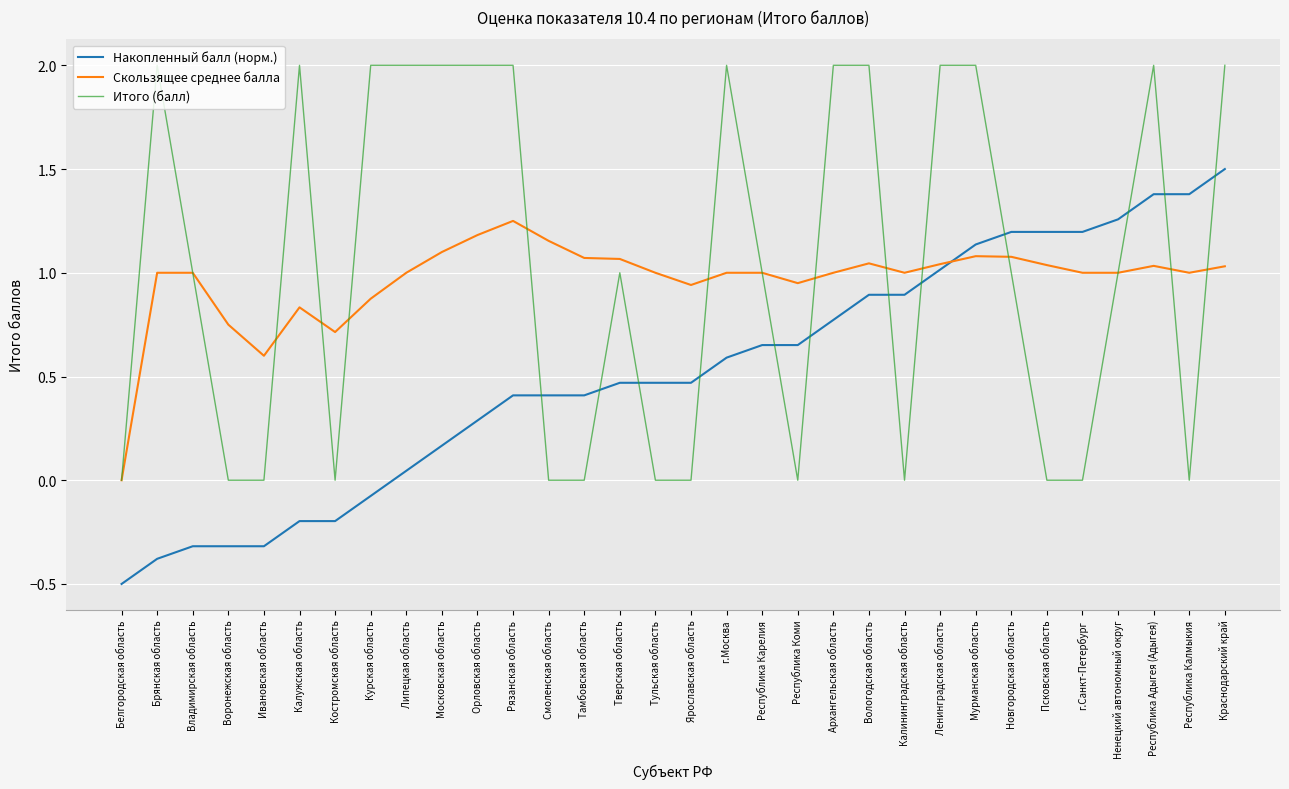

What is the maximum value for Накопленный балл (норм.)?

1.5